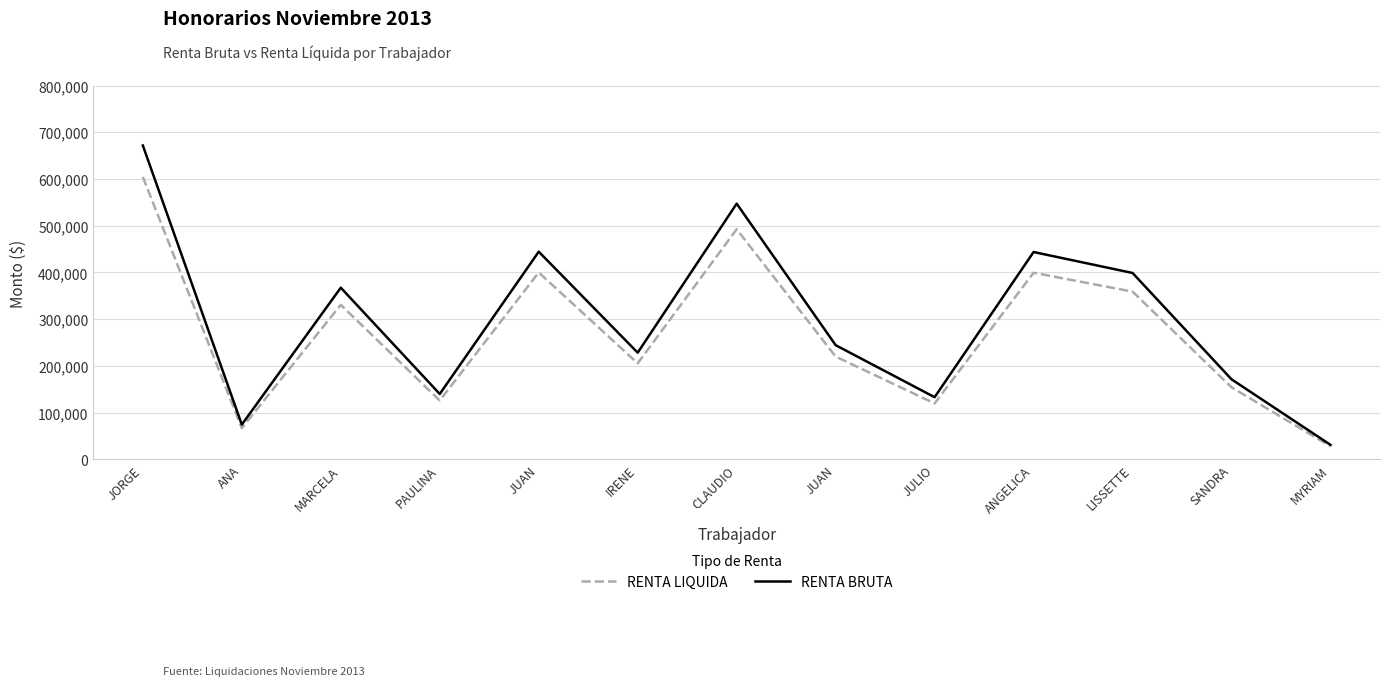

At which category does RENTA LIQUIDA reach its first local valley?

ANA